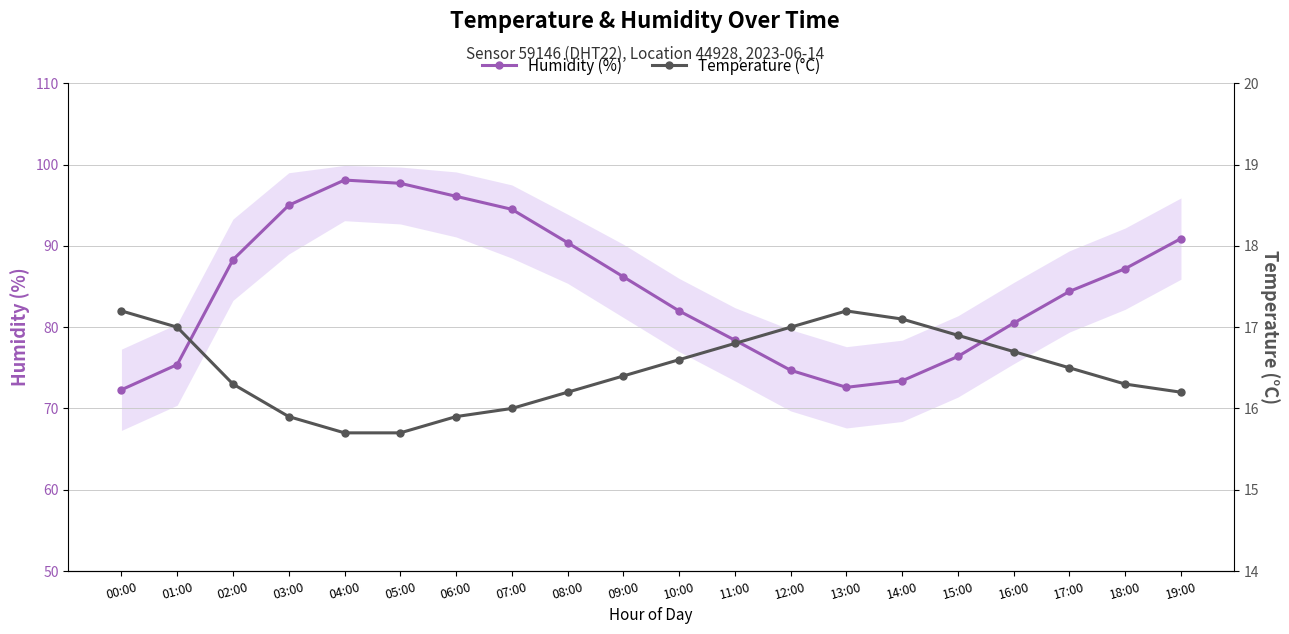

What are all the series names shown in the legend?

Humidity (%), Temperature (°C)